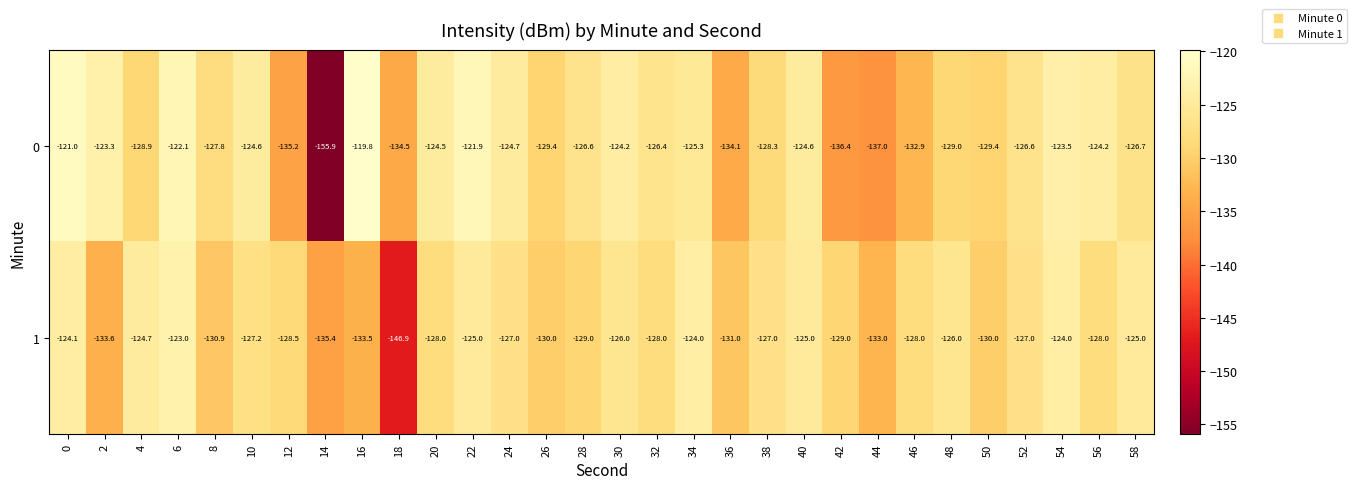

Count the number of categories in the chart.

30